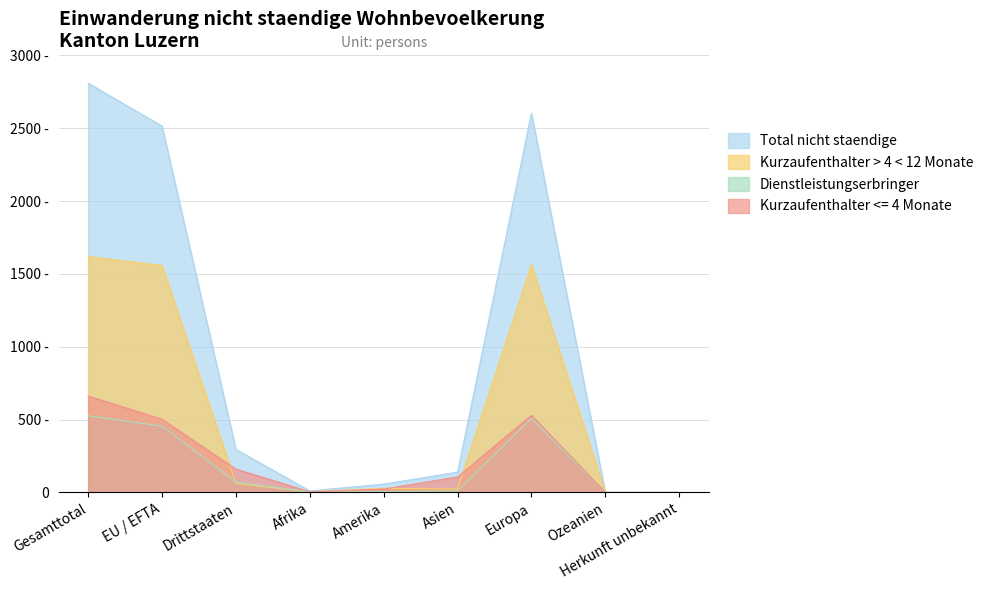

What is the total value across all series at EU / EFTA?

5028